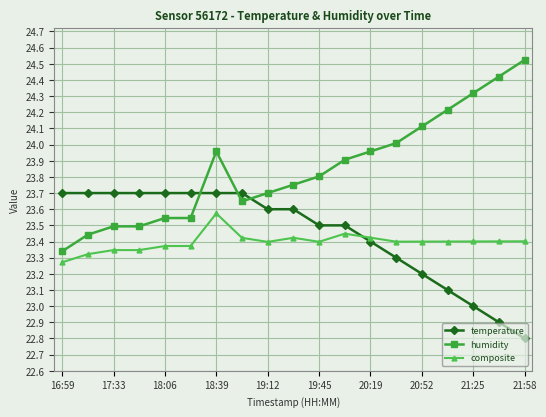

How many categories are shown in the chart?

19